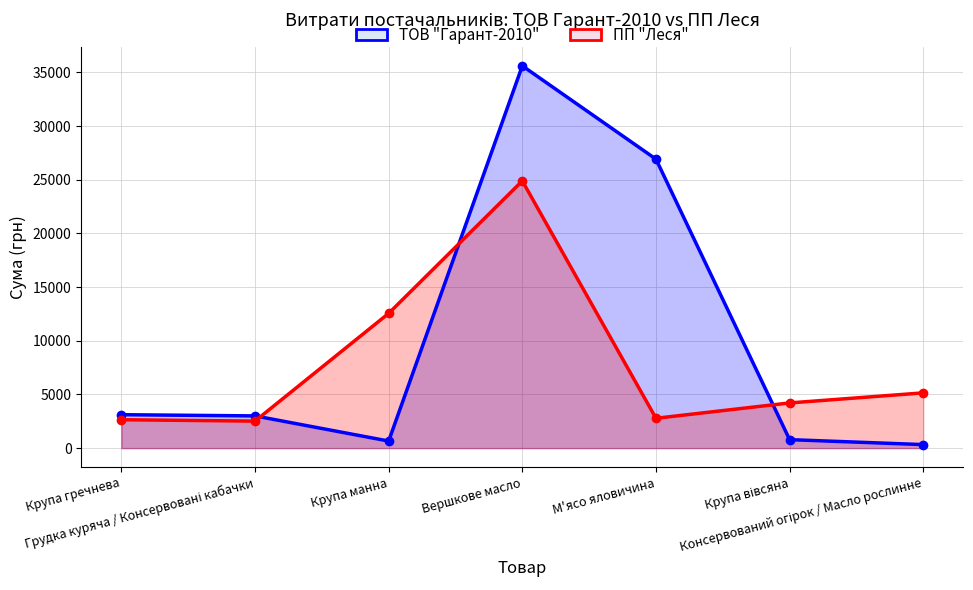

What position from the left is Консервований огірок / Масло рослинне?

7